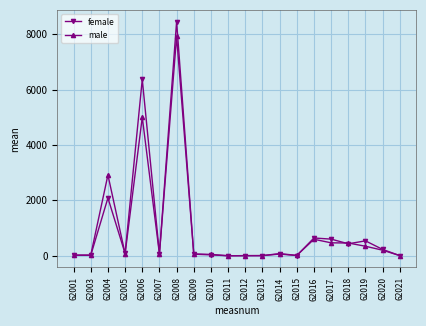

List the series in order of their peak value, highest first.

female, male